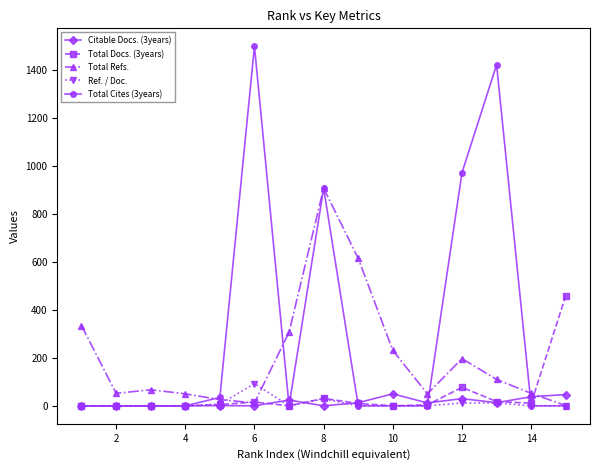

How many values in the Total Cites (3years) series exceed 0?

5